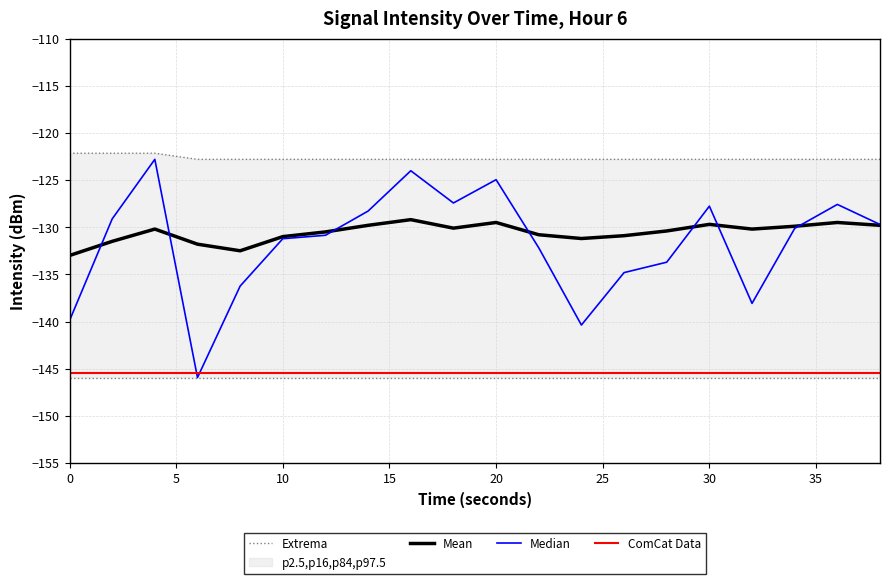

True or false: Extrema and Mean cross at least once.

False